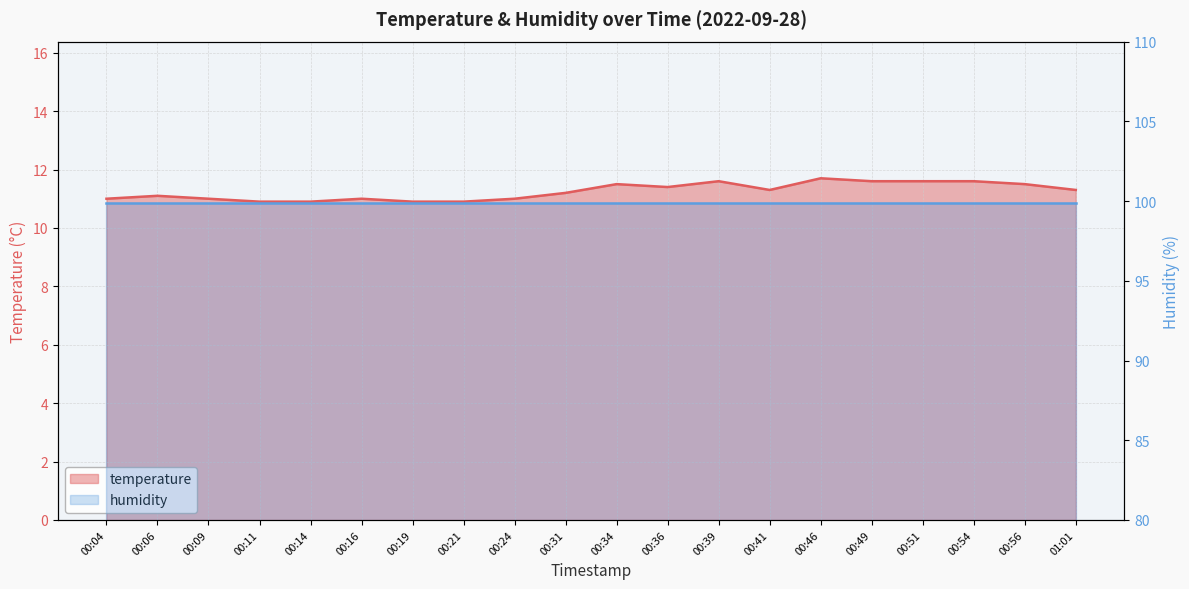

Which category has the lowest value across all series?

00:11